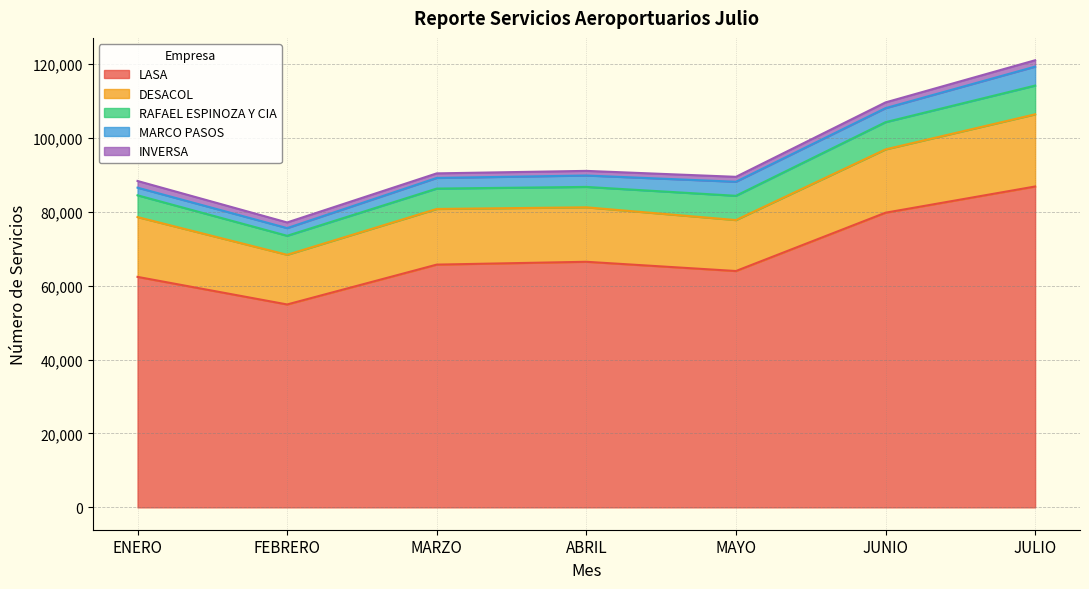

At JUNIO, list the series in order from largest to smallest.

LASA, DESACOL, RAFAEL ESPINOZA Y CIA, MARCO PASOS, INVERSA